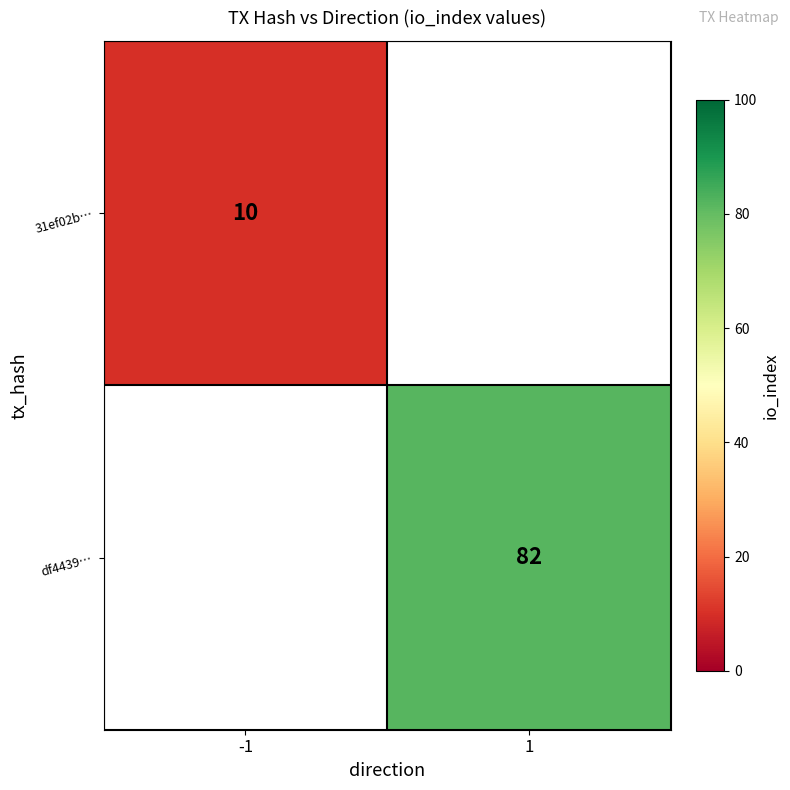

The value of 31ef02b… at -1 is 17. True or false?

False